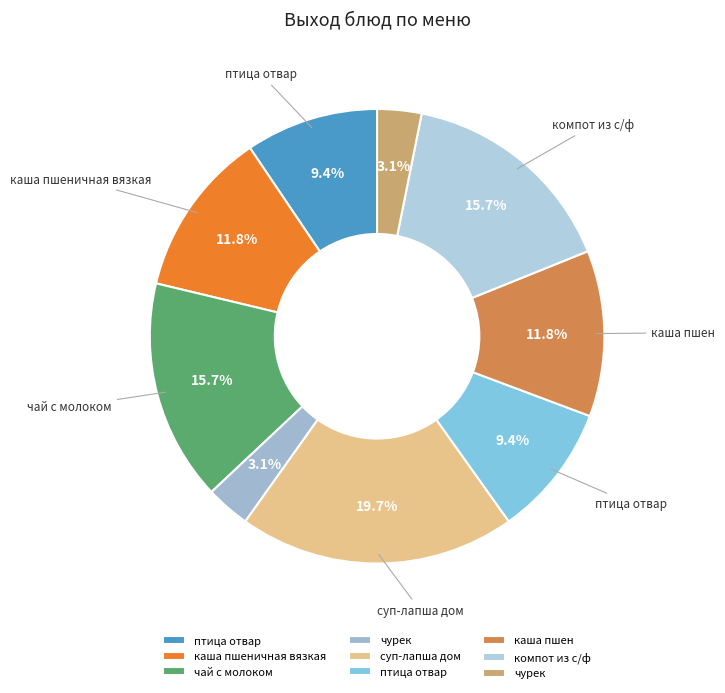

How many segments does this pie chart have?

9